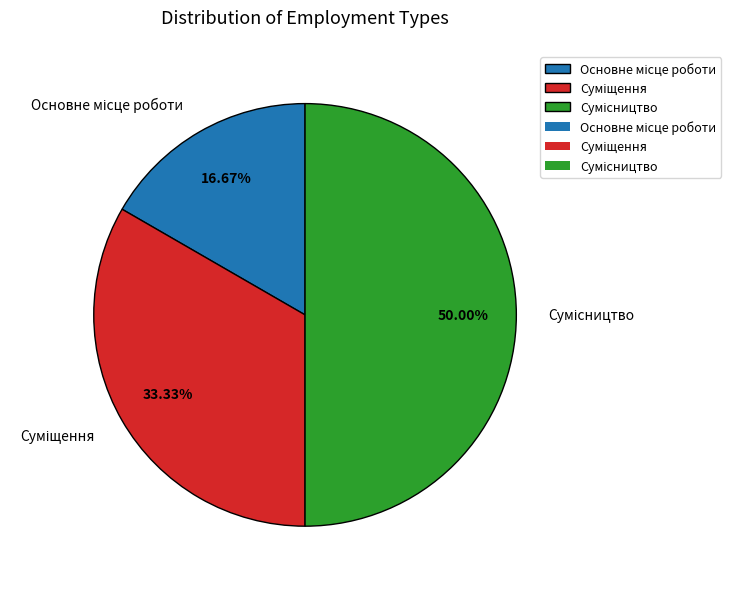

To the nearest percent, what portion does Основне місце роботи represent?

17%